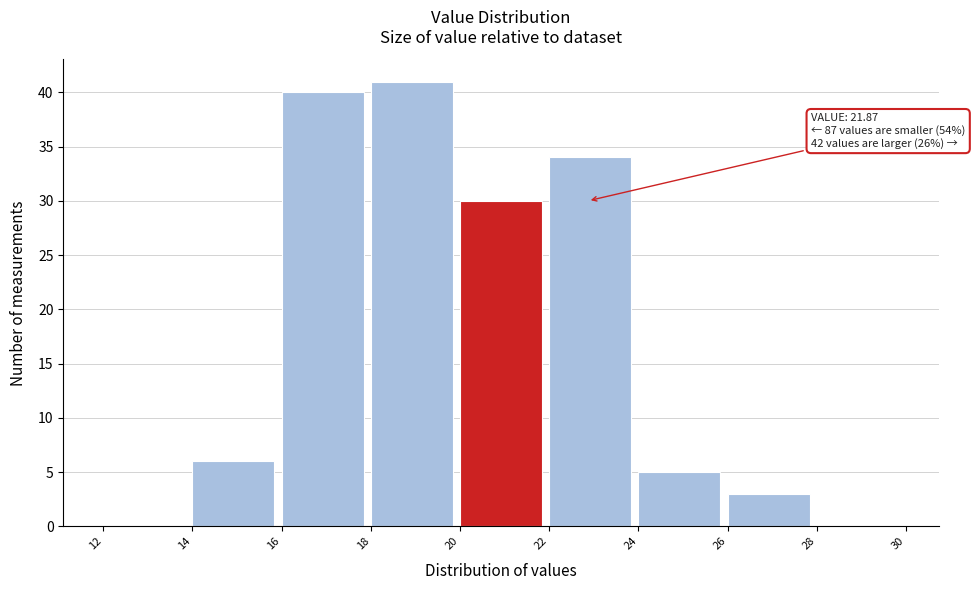

Over which range of the x-axis is the bar tallest?

18 to 20